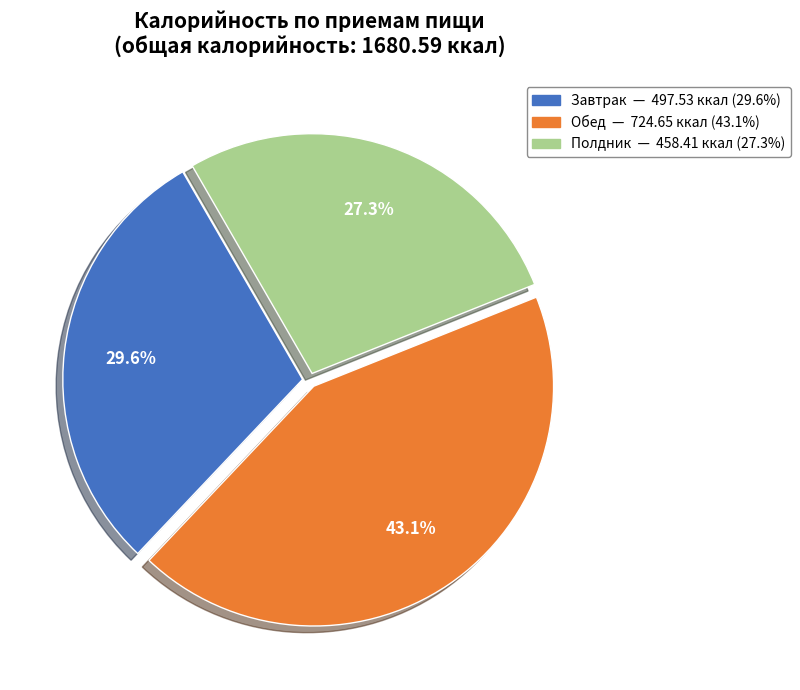

Which has a higher value, Завтрак or Полдник?

Завтрак